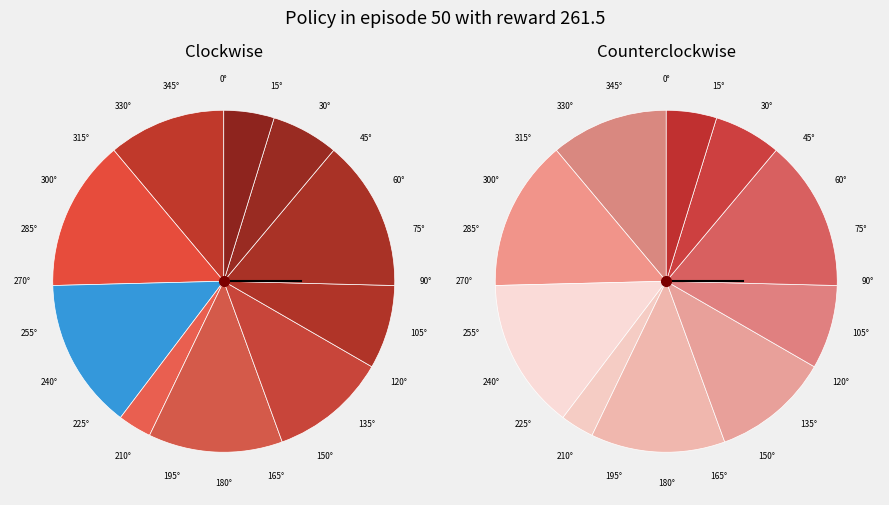

What percentage do 5 and 7 together represent?

19.0%